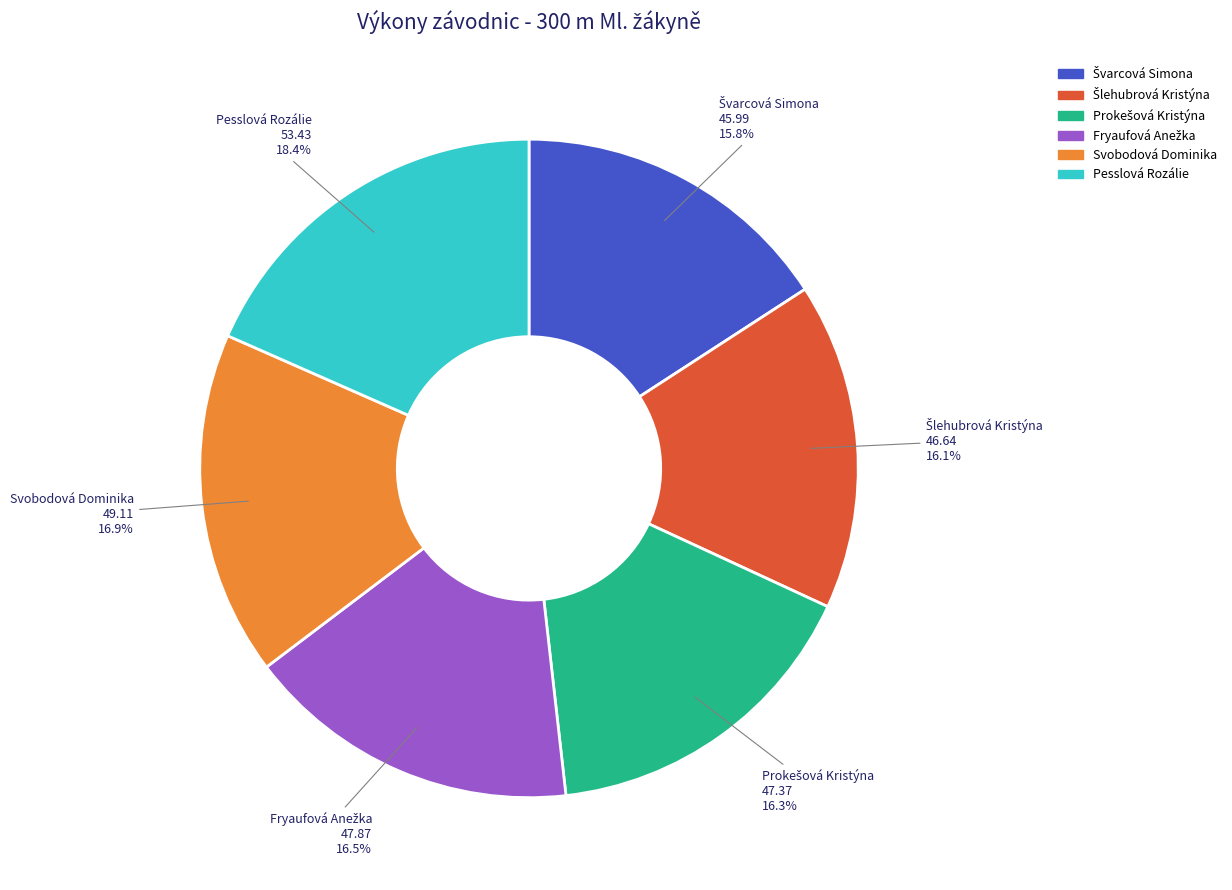

Which category has the biggest portion of the pie?

Pesslová Rozálie